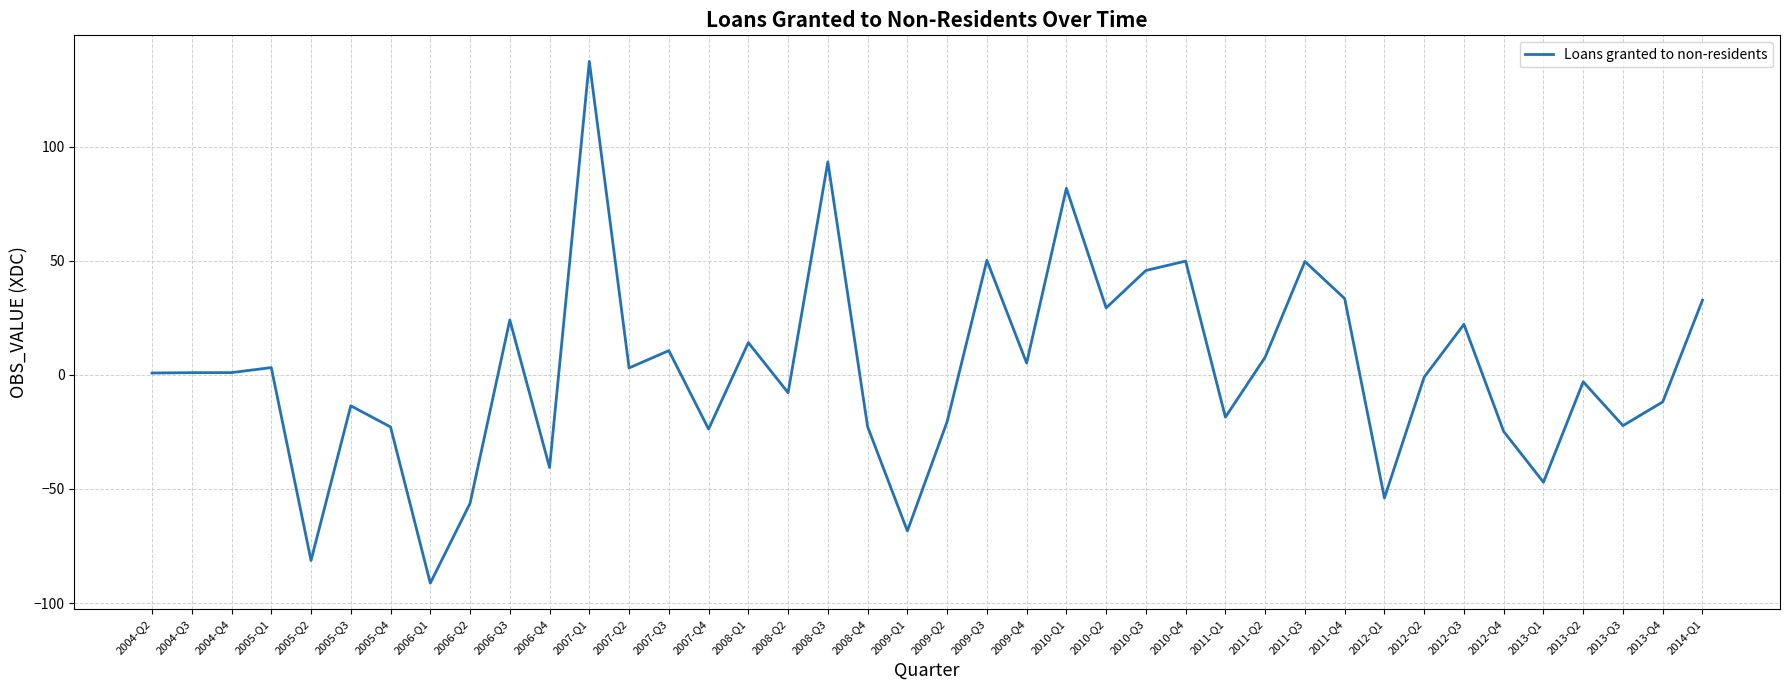

Is it true that the value at 2011-Q4 is 19.1?

False